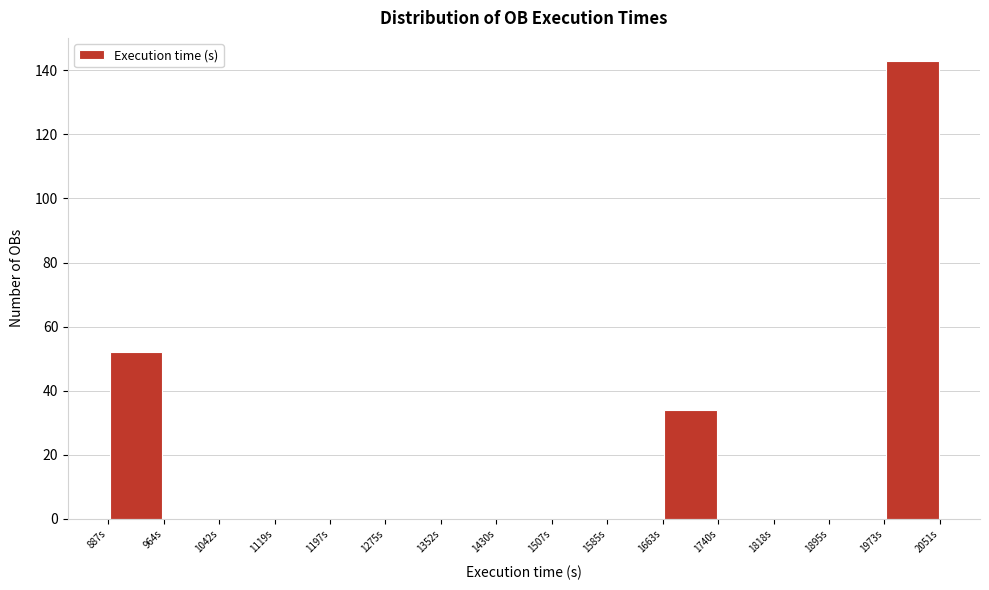

Reading left to right, list every bar in this chart as the range it spans on the x-axis followed by its height. Neither the bar edges nor the heights are printed on the chart, so give them approximately, as read against the axes.

890 to 960: 52
960 to 1040: 0
1040 to 1120: 0
1120 to 1200: 0
1200 to 1280: 0
1280 to 1350: 0
1350 to 1430: 0
1430 to 1510: 0
1510 to 1590: 0
1590 to 1660: 0
1660 to 1740: 34
1740 to 1820: 0
1820 to 1900: 0
1900 to 1970: 0
1970 to 2050: 144